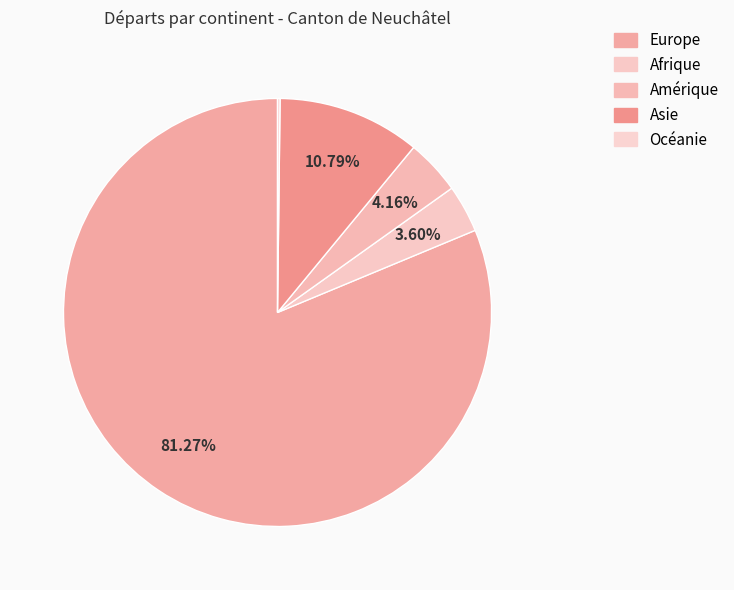

To the nearest percent, what percentage of the pie is Europe?

81%